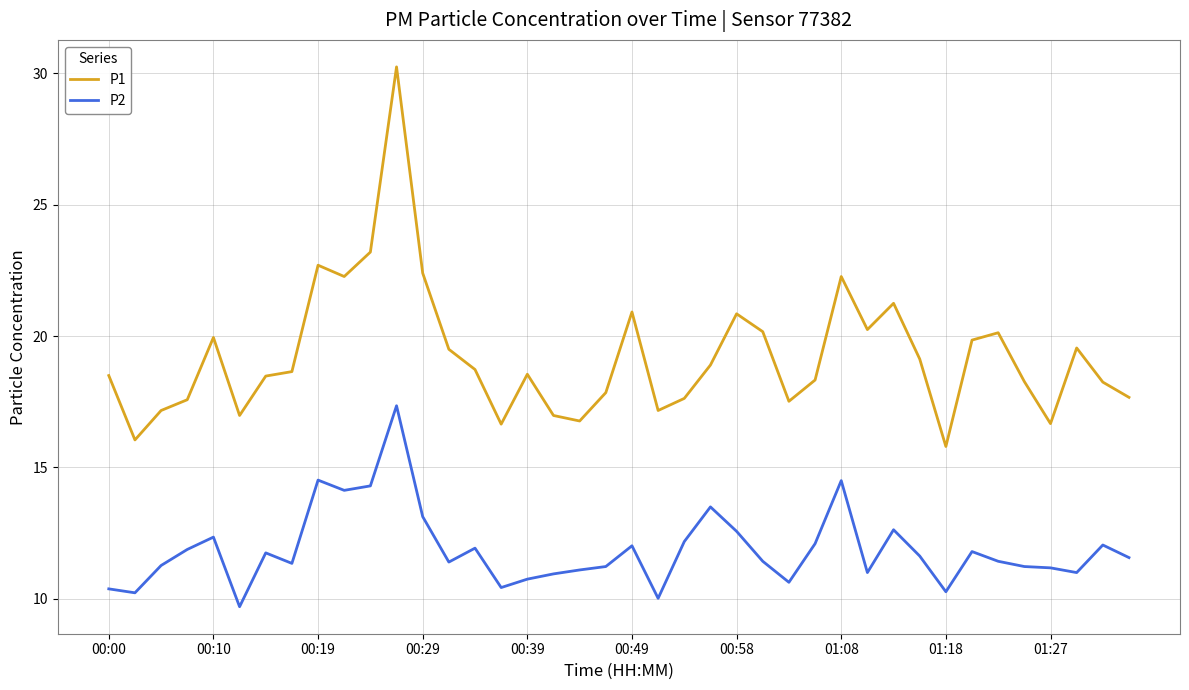

Which series has the widest spread of values?

P1